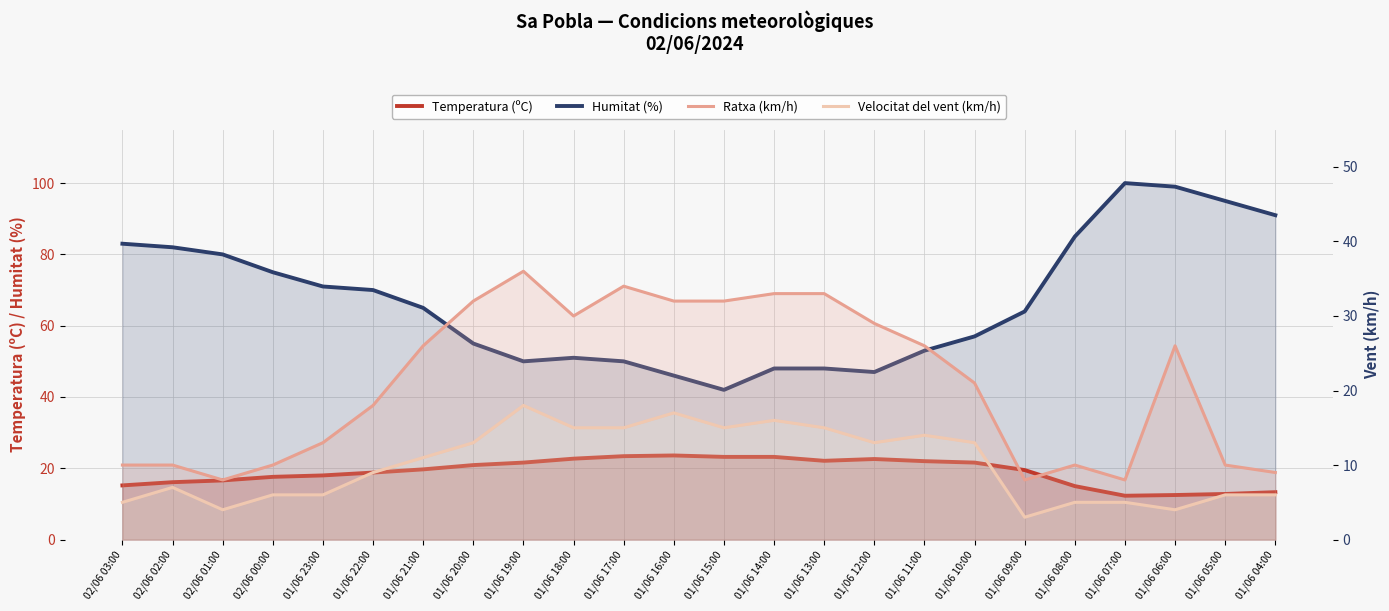

Read the Humitat (%) value at 01/06 09:00.

64.0